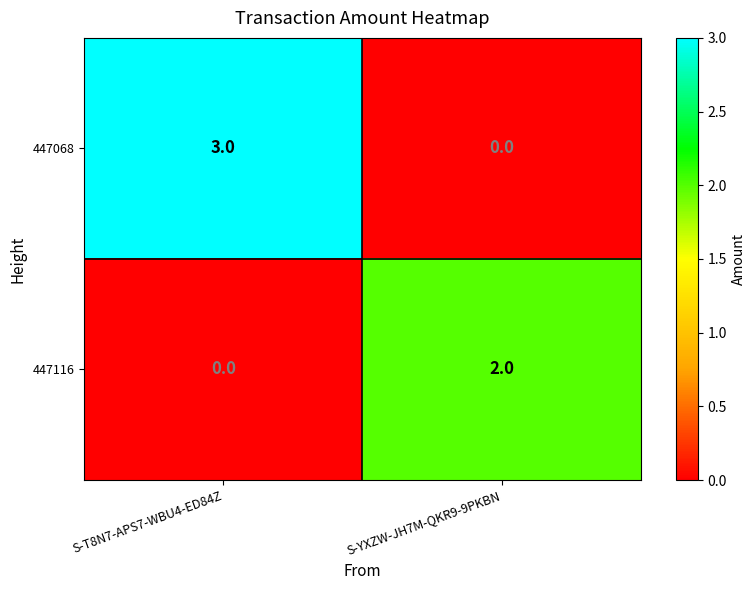

What is the sum of the 447068 values at S-T8N7-APS7-WBU4-ED84Z and S-YXZW-JH7M-QKR9-9PKBN?

3